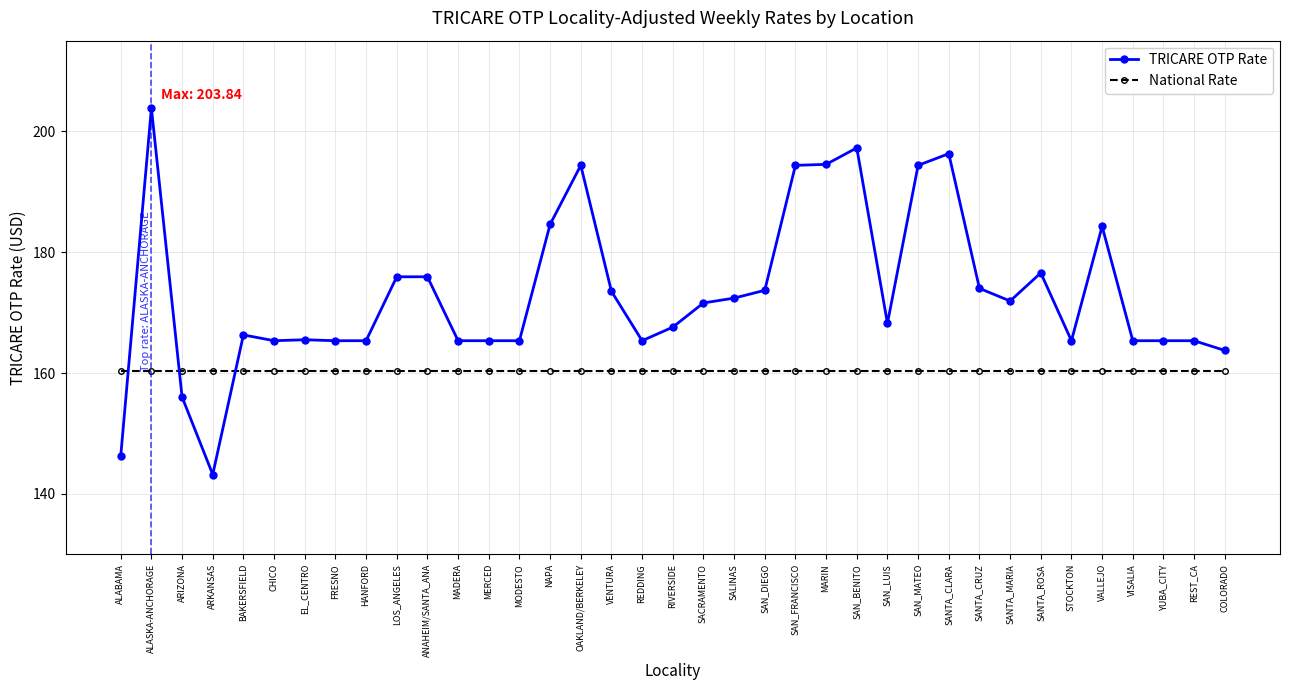

The value of TRICARE OTP Rate at NAPA is 317.6. True or false?

False